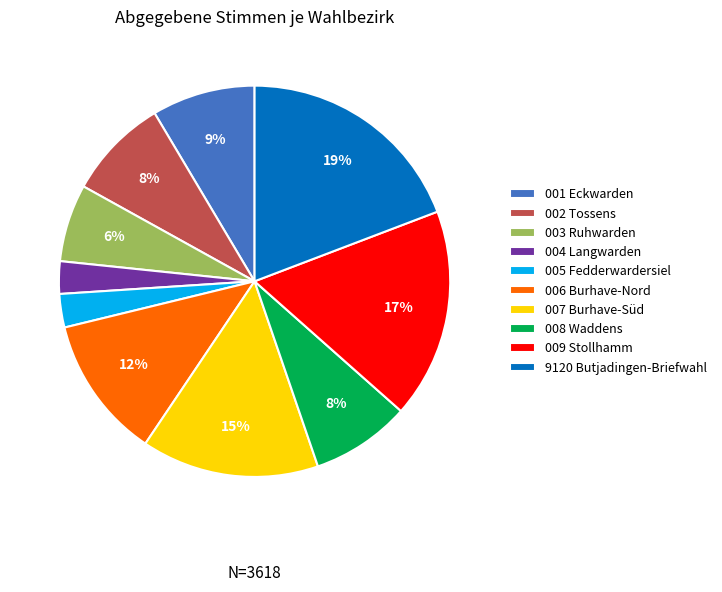

Is it true that 007 Burhave-Süd is 15% of the pie?

True